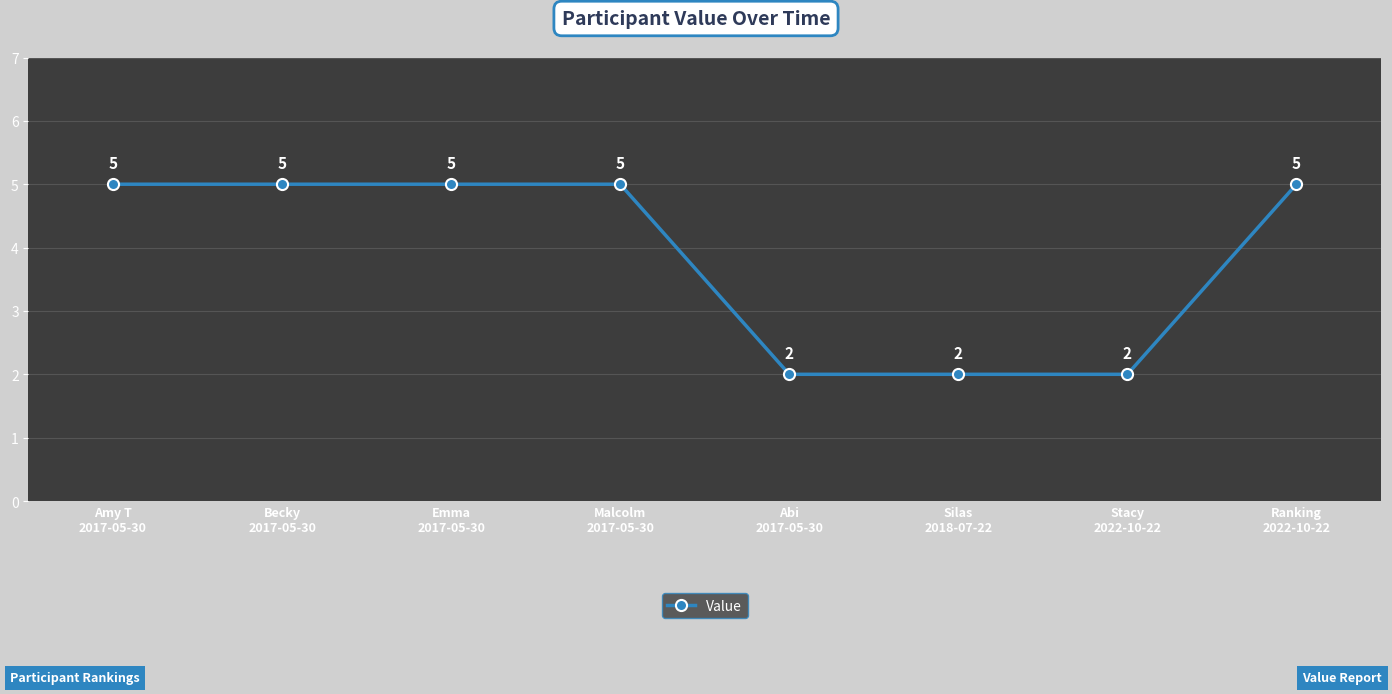

What is the ratio of the value at Amy T
2017-05-30 to the value at Stacy
2022-10-22?

2.5